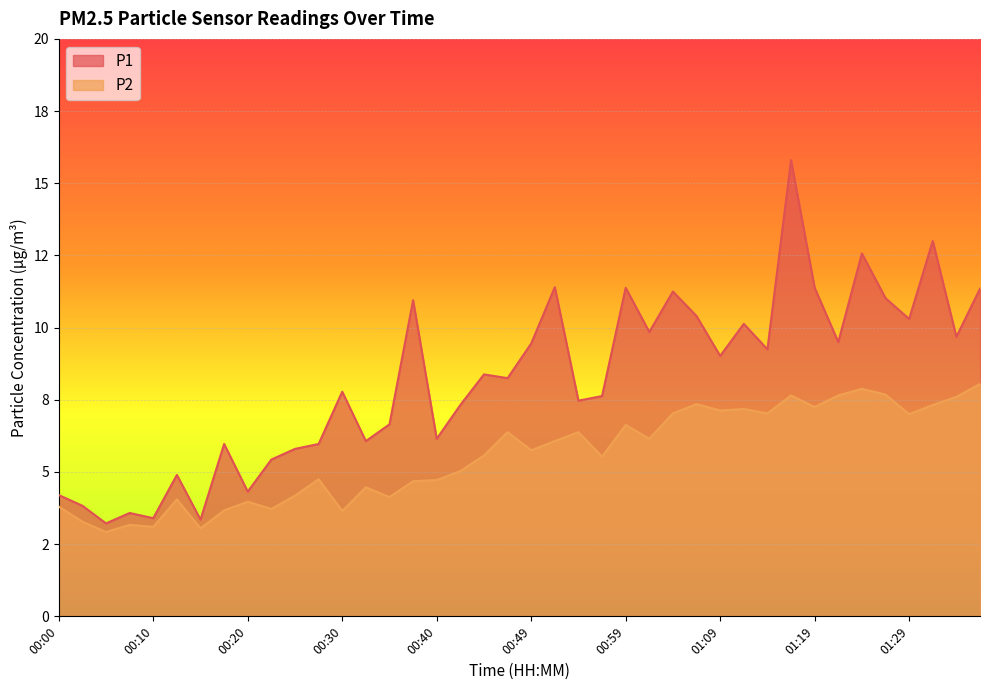

True or false: P1 and P2 intersect in this chart.

False